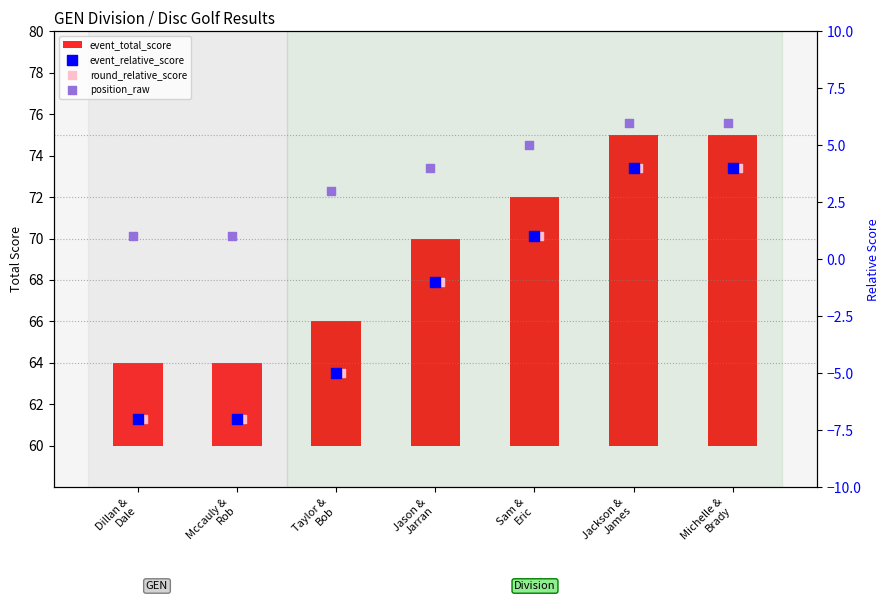

At which category is the sum across all series the highest?

Jackson &
James